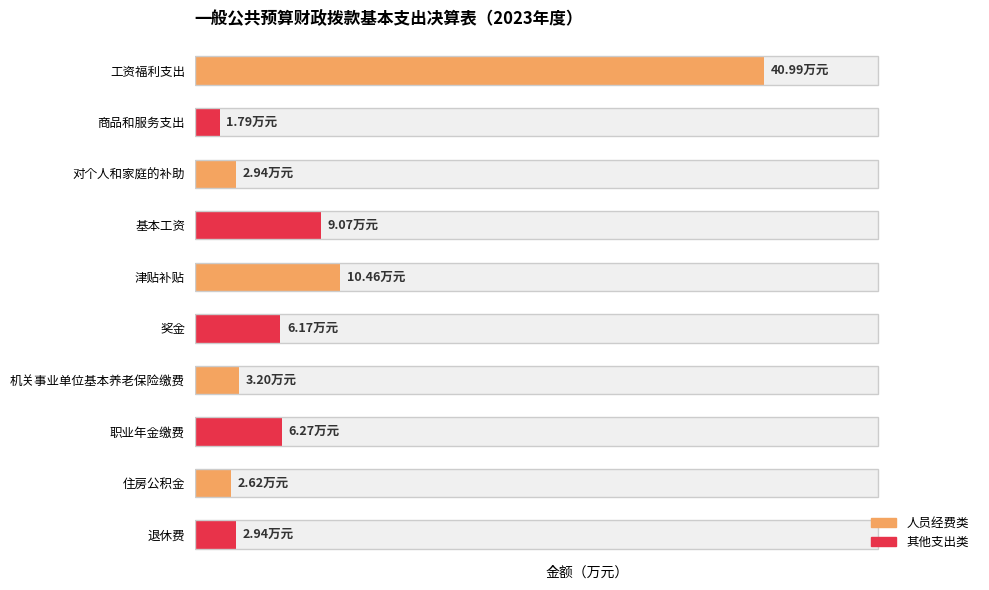

What is the sum of all values?

86.5